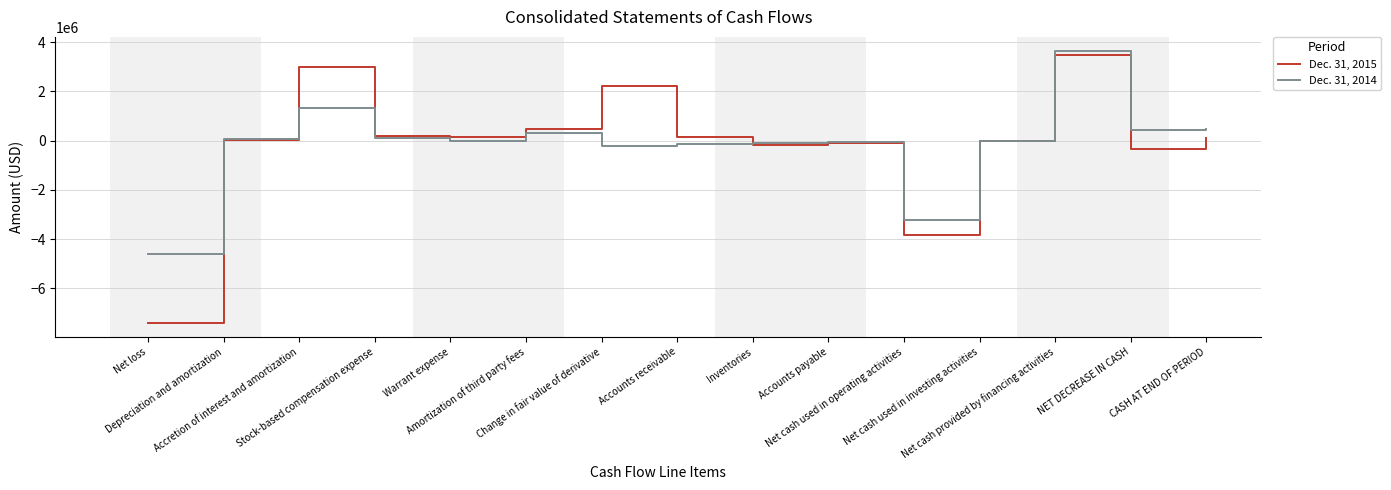

Which series has the largest range (max minus min)?

Dec. 31, 2015